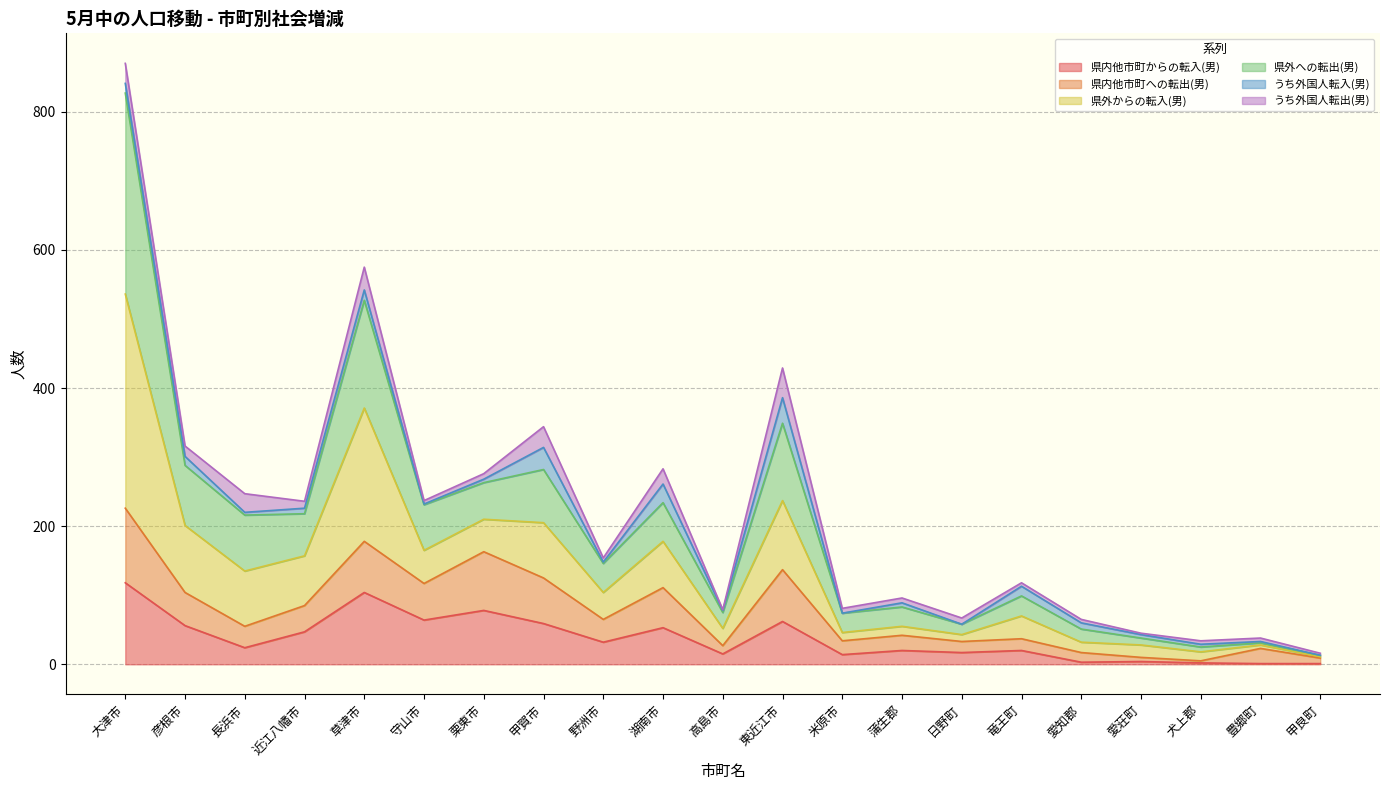

What is the label of the 18th point from the right?

近江八幡市